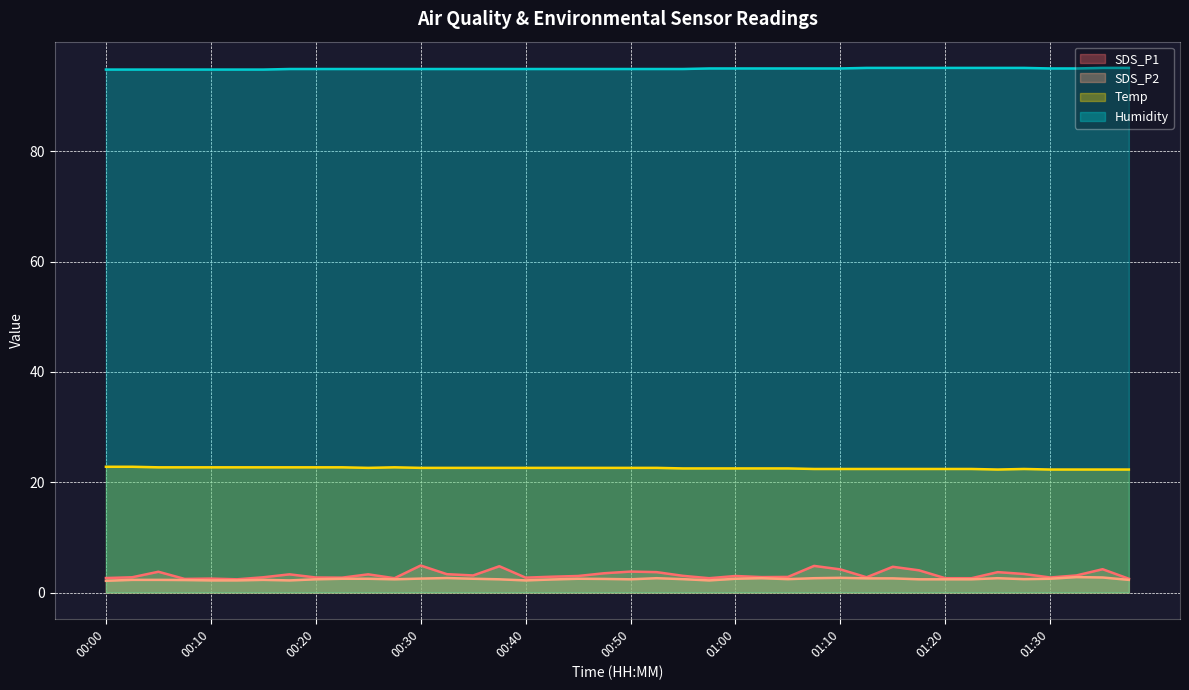

What is the difference between the highest and lowest values at 01:30?

92.5